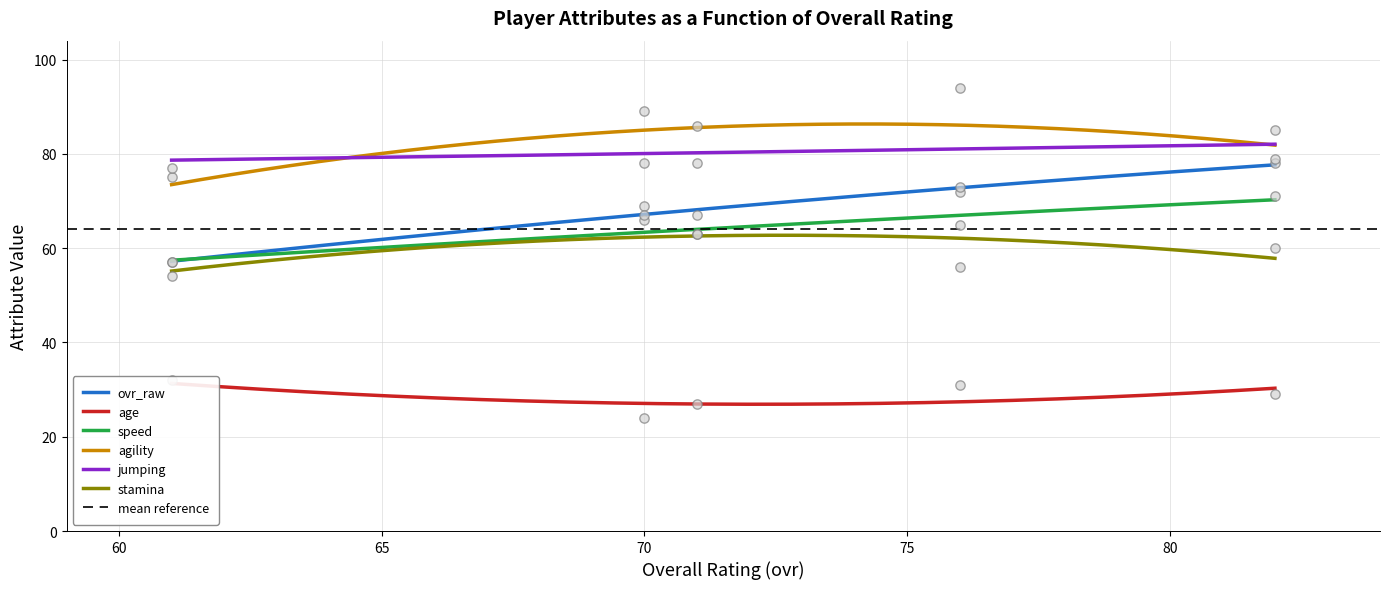

What are all the series names shown in the legend?

ovr_raw, age, speed, agility, jumping, stamina